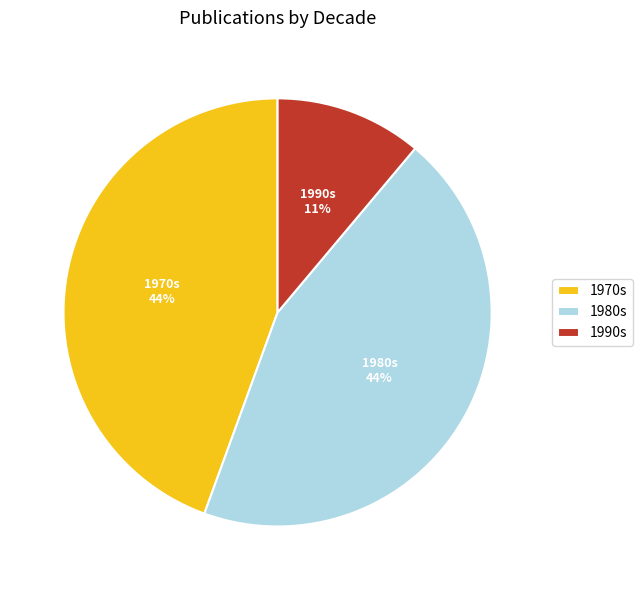

Combined, do 1970s and 1980s account for over 50%?

Yes